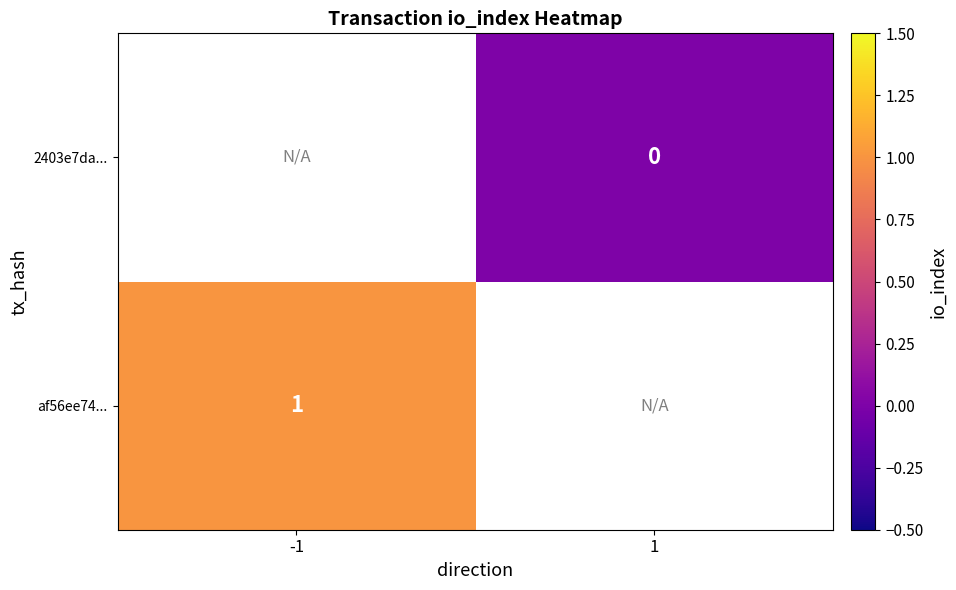

Is the value of 2403e7da... at 1 greater than the value of af56ee74... at -1?

No